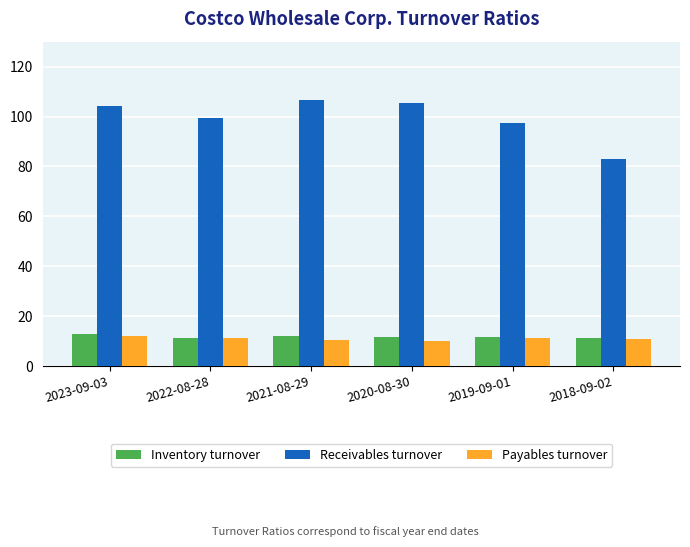

What position from the right is 2018-09-02?

1